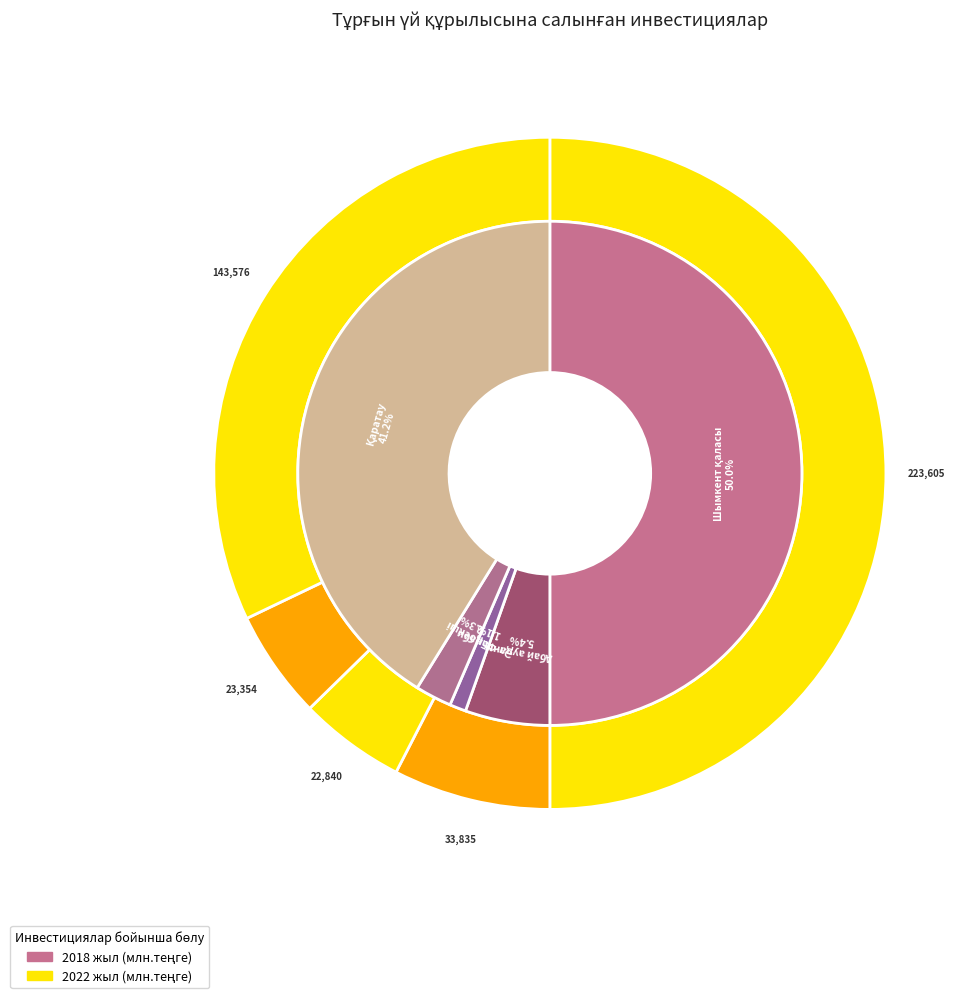

Count the number of slices in the pie.

5